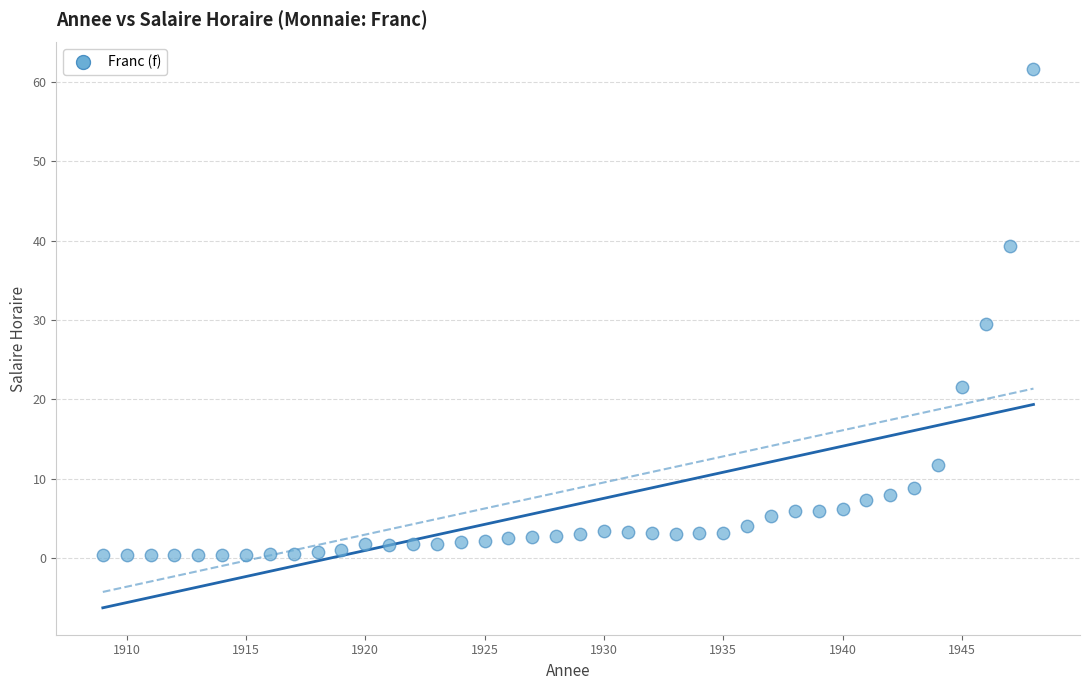

What is the range of Y values (max minus min)?

61.3